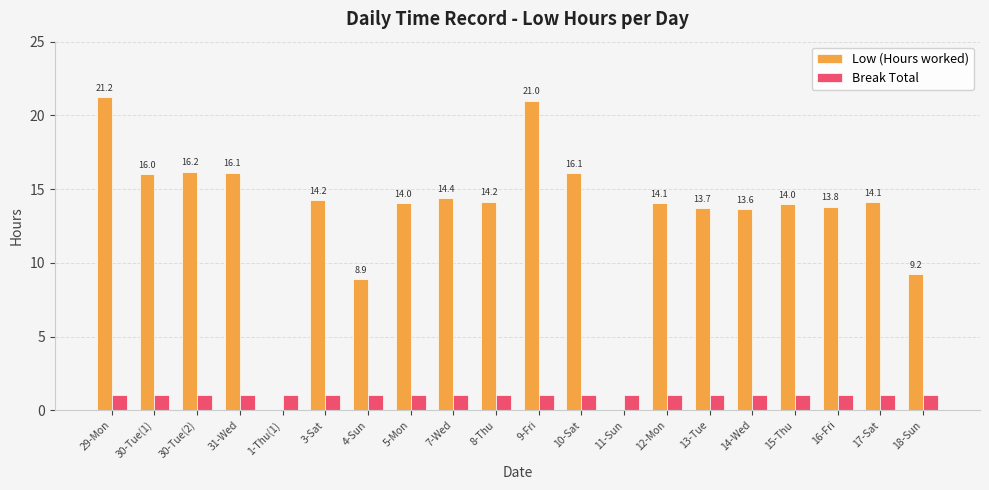

The value of Break Total at 5-Mon is 1.0. True or false?

True